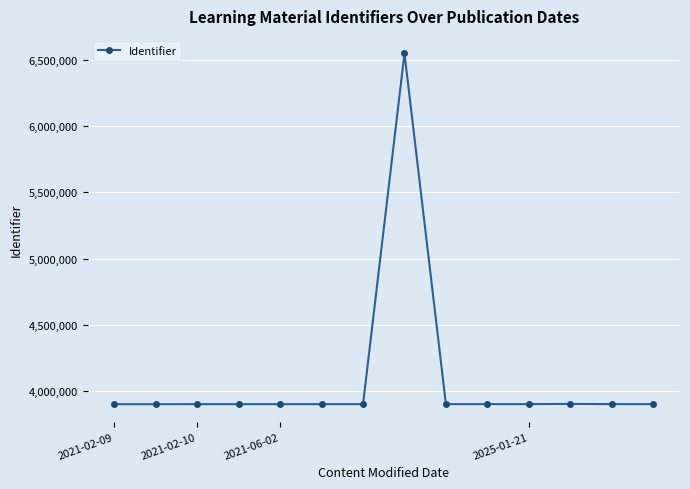

What is the value of the 2nd point from the left?

3900380